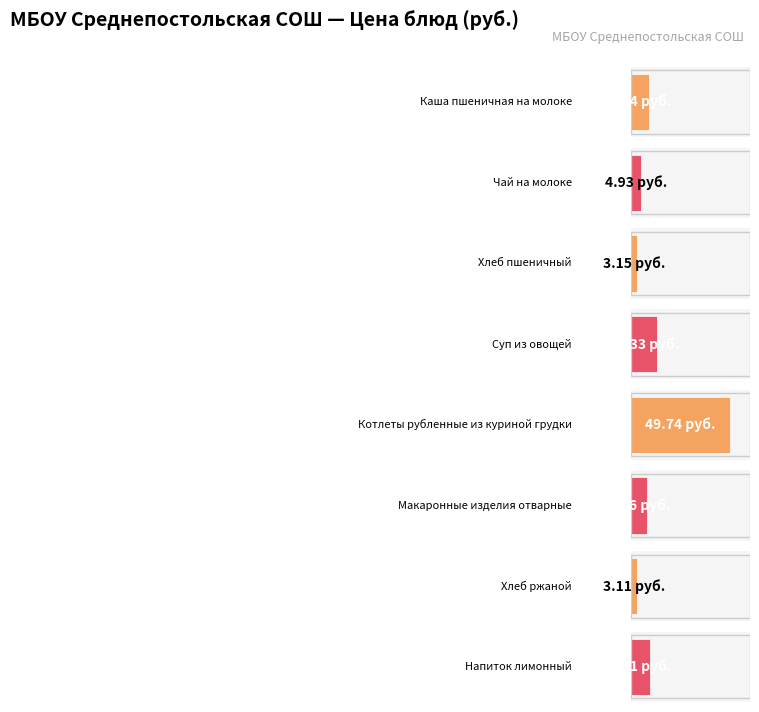

At which label does the data first exceed 8?

Каша пшеничная на молоке